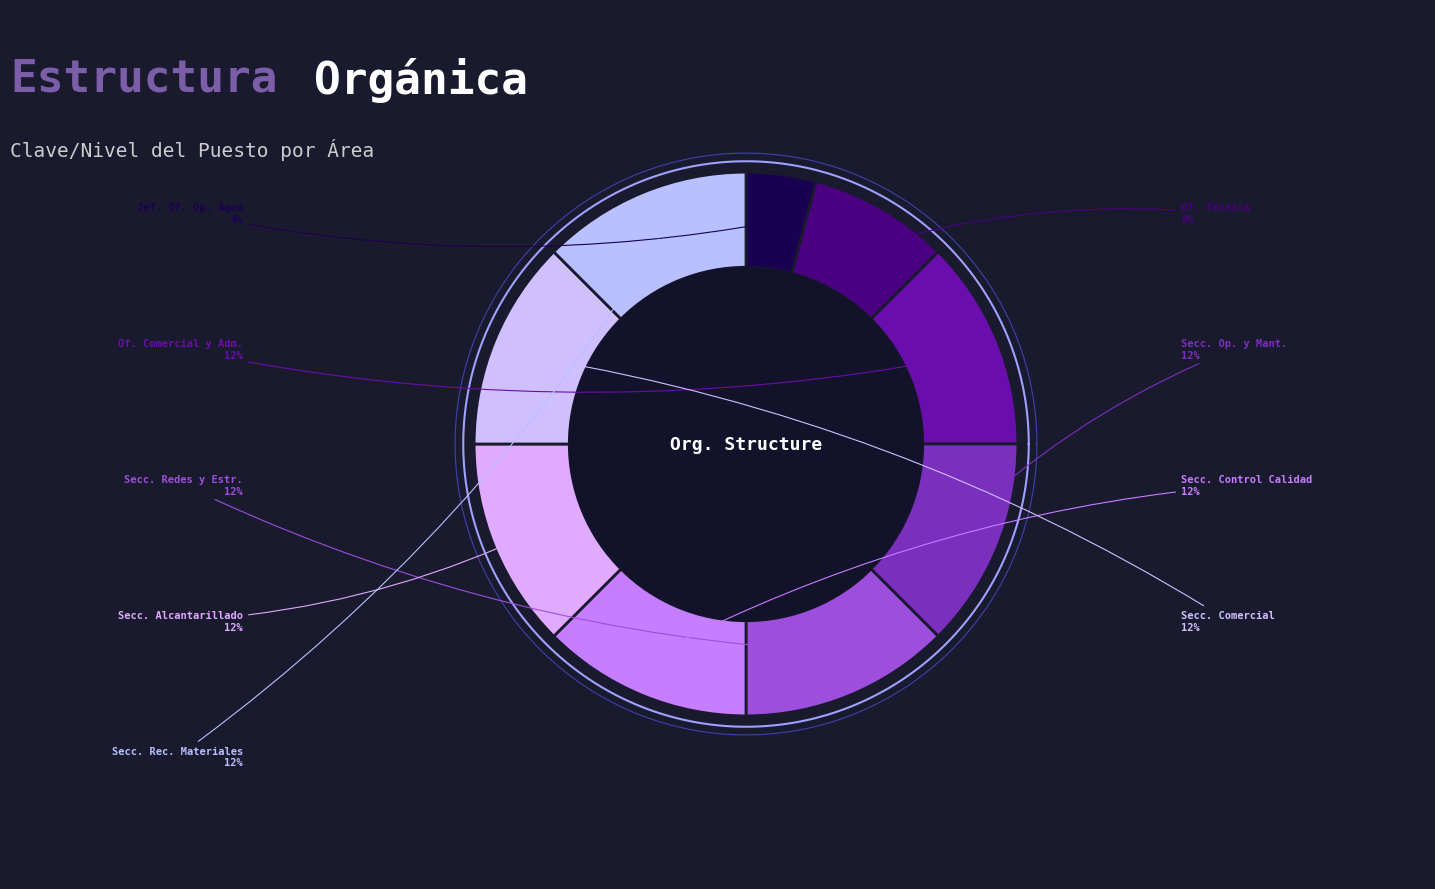

To the nearest percent, what portion does Oficina Comercial y Administrativa represent?

12%